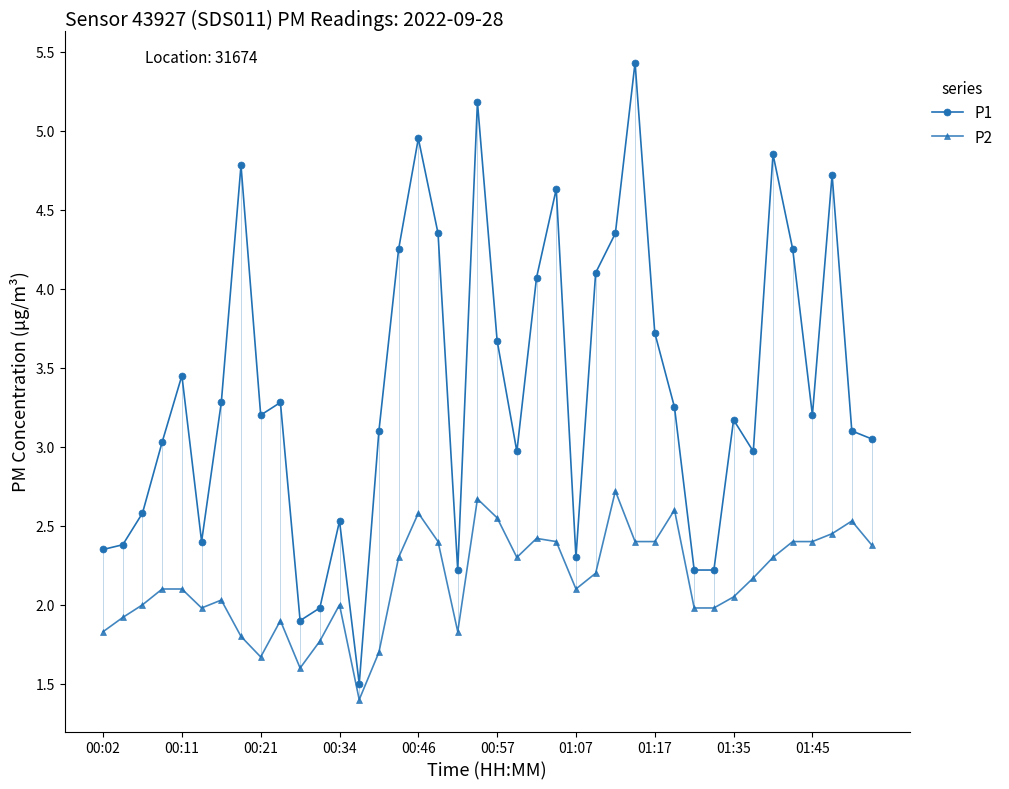

What is the sum of all P1 values?

134.9